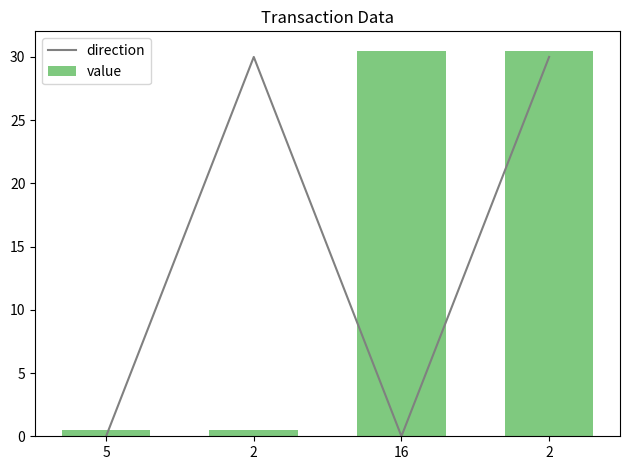

What is the sum of all direction values?

60